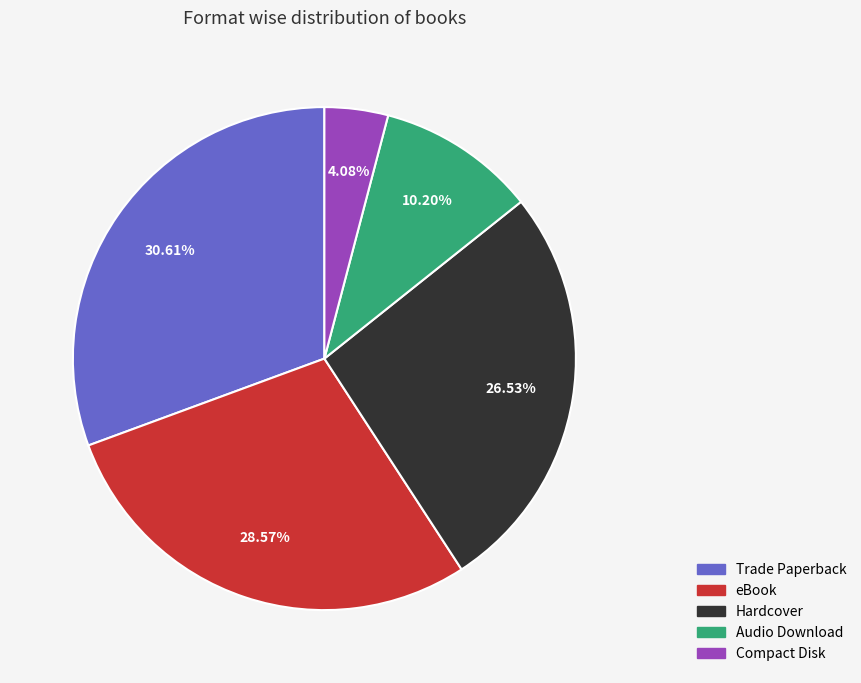

Is it true that Compact Disk is 4% of the pie?

True